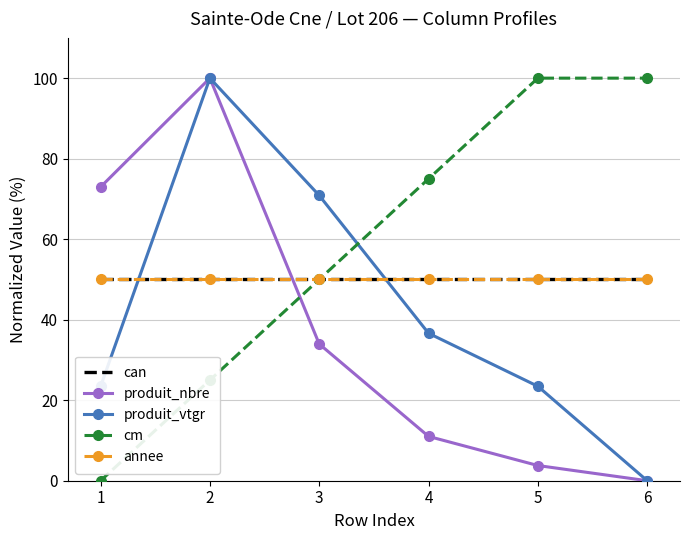

What is the average value of the produit_nbre series?

36.9